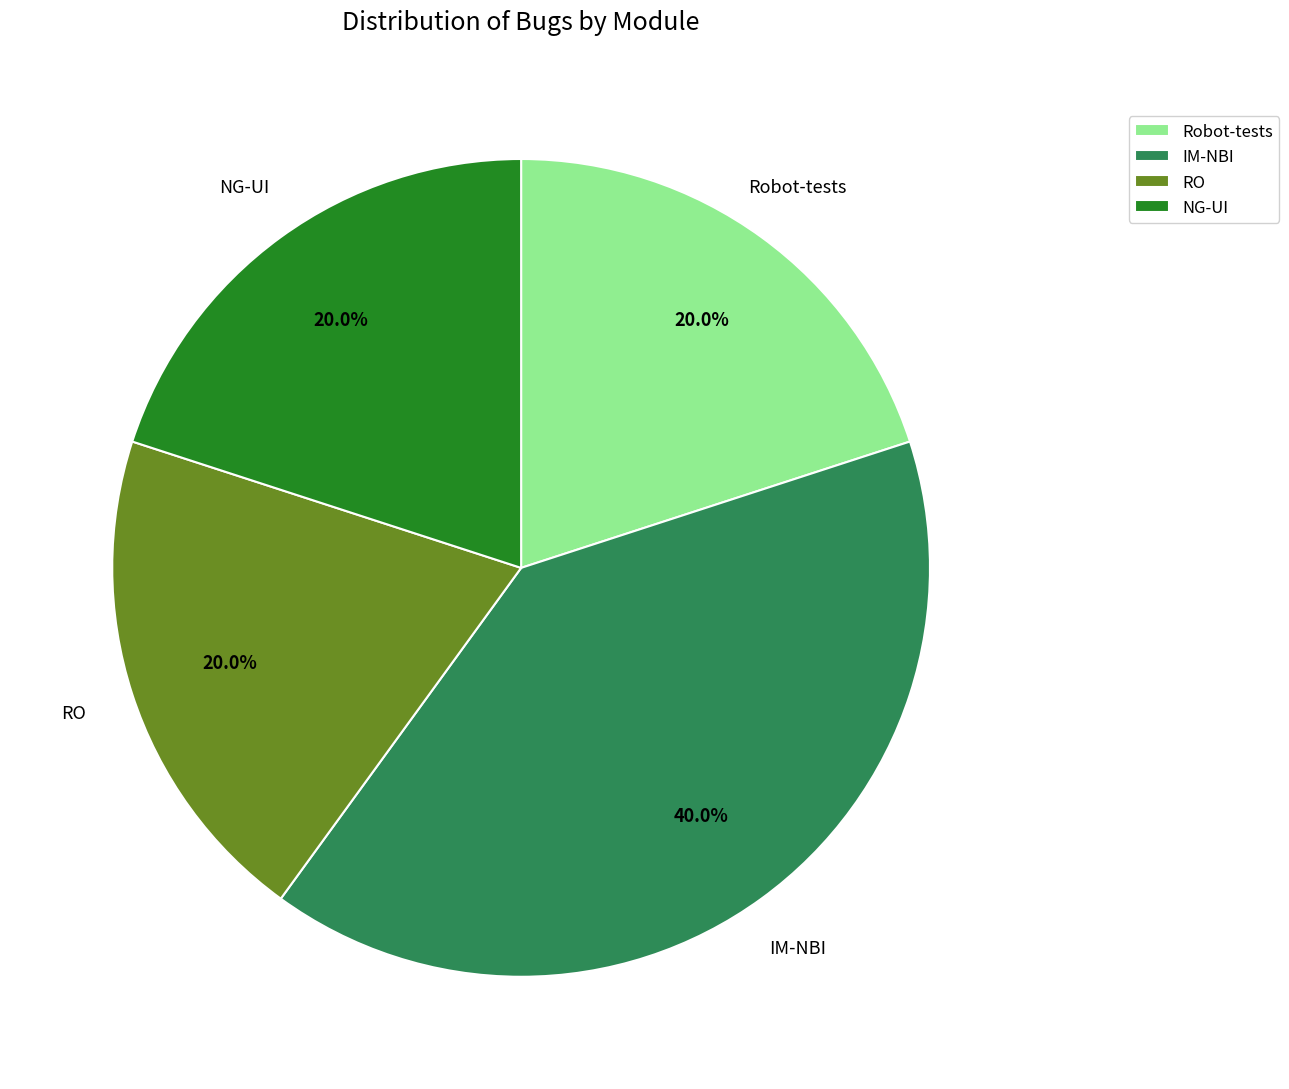

To the nearest percent, what portion does NG-UI represent?

20%